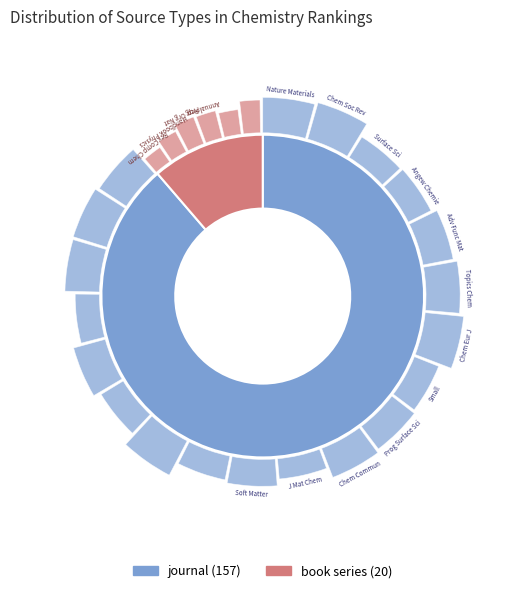

The book series slice represents 11% of the pie. True or false?

True